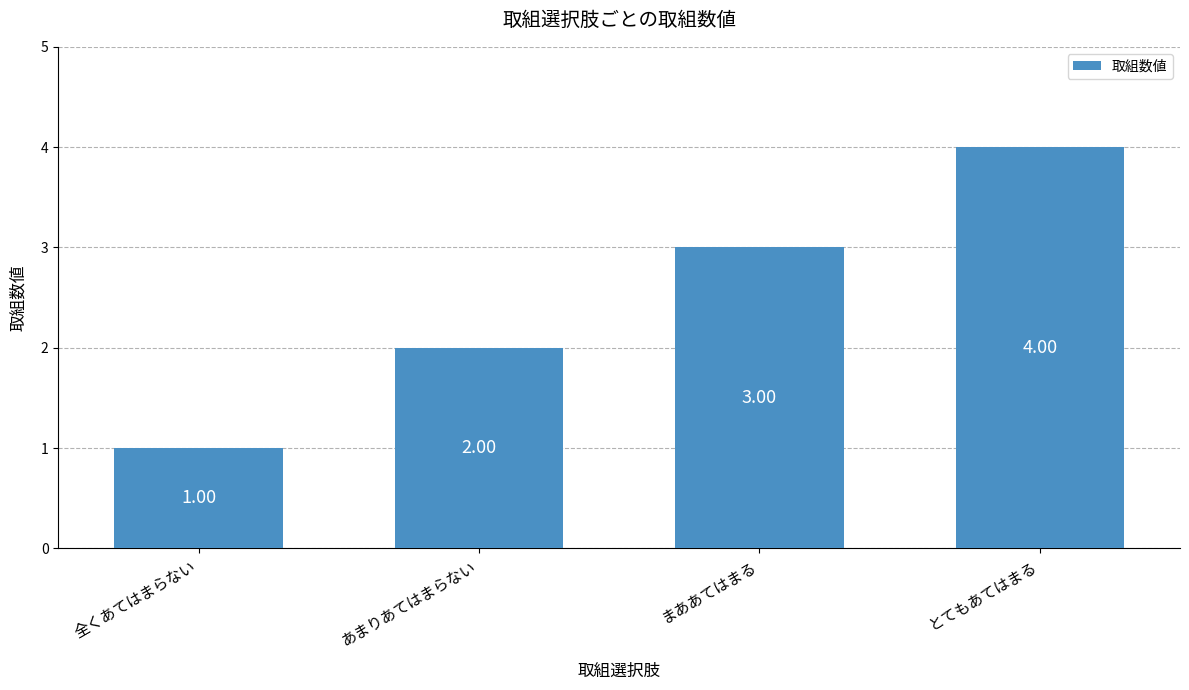

Reading left to right, transcribe all the data shown in this chart.

1	2	3	4